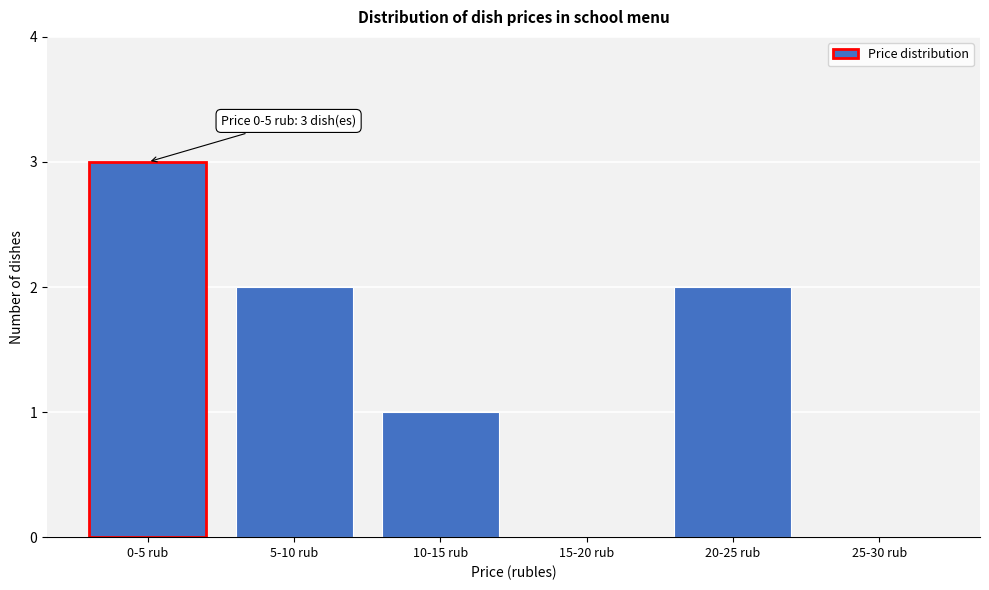

Reading left to right, list all the values displayed in this chart.

0-5 rub=3	5-10 rub=2	10-15 rub=1	15-20 rub=0	20-25 rub=2	25-30 rub=0